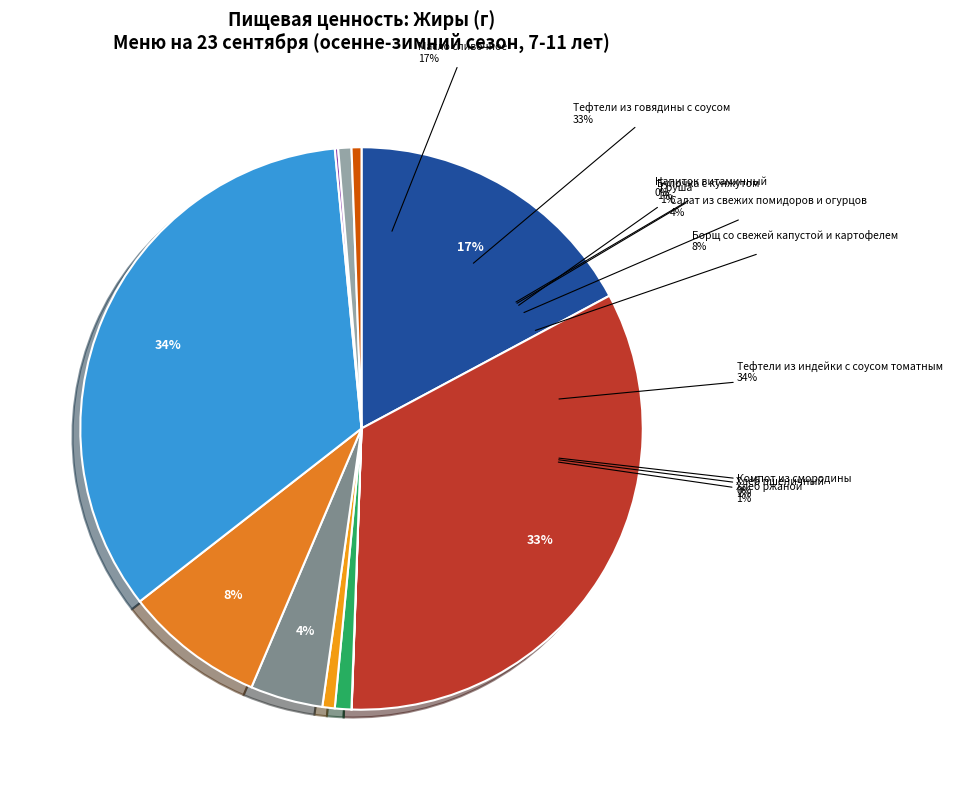

Is it true that Булочка с кунжутом is 11% of the pie?

False